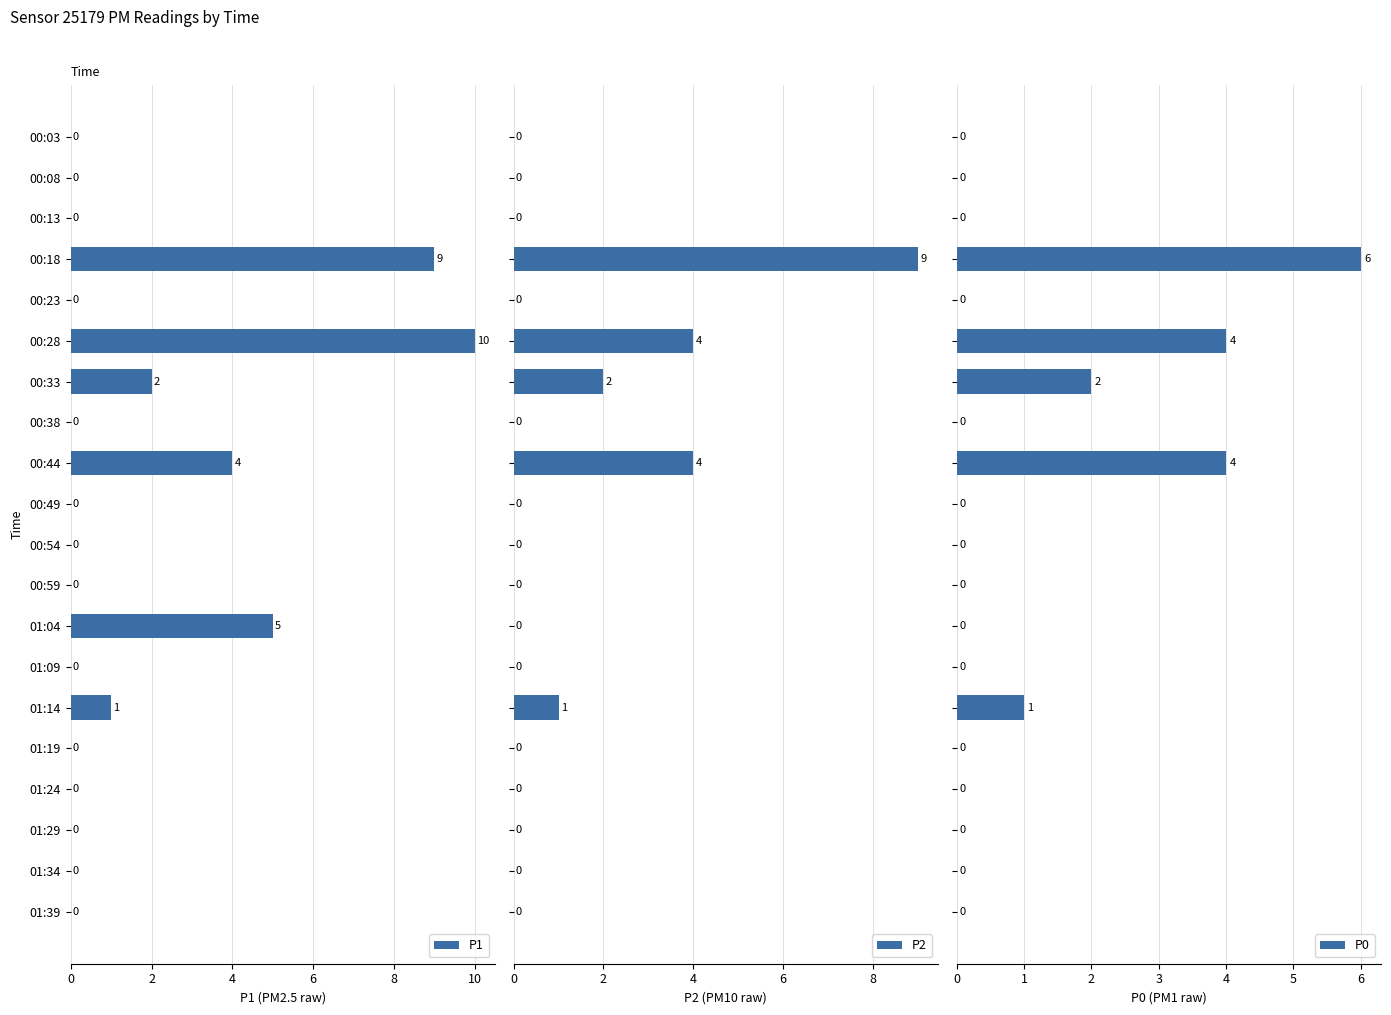

Which series has the widest spread of values?

P1